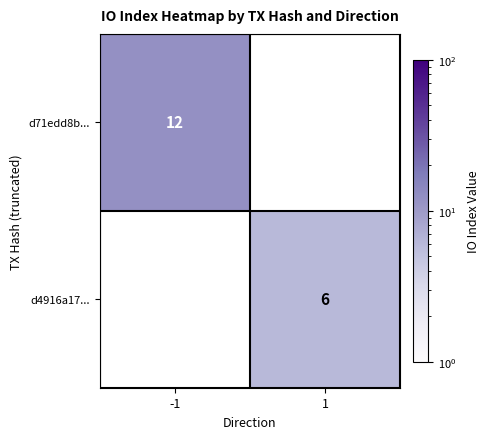

The d71edd8b... series shows 7 at -1. True or false?

False